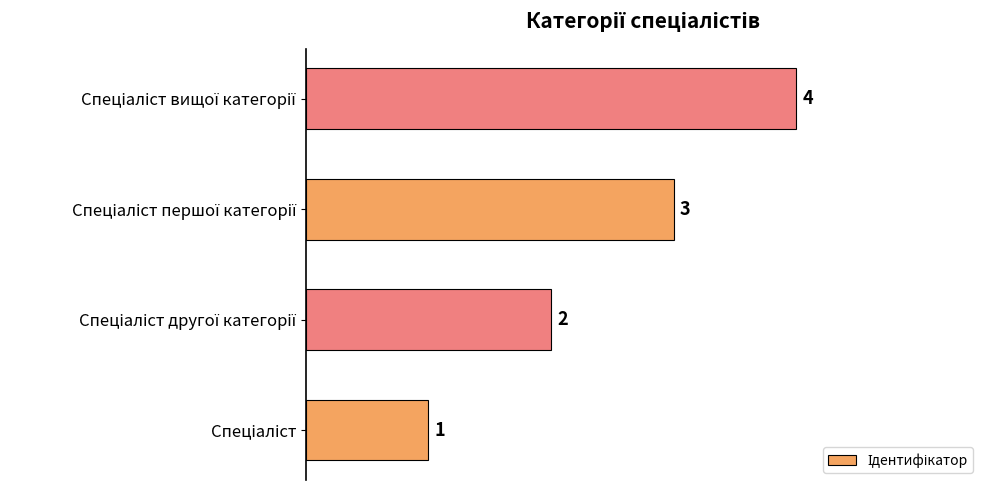

Count the values in the range 2 to 4.

3